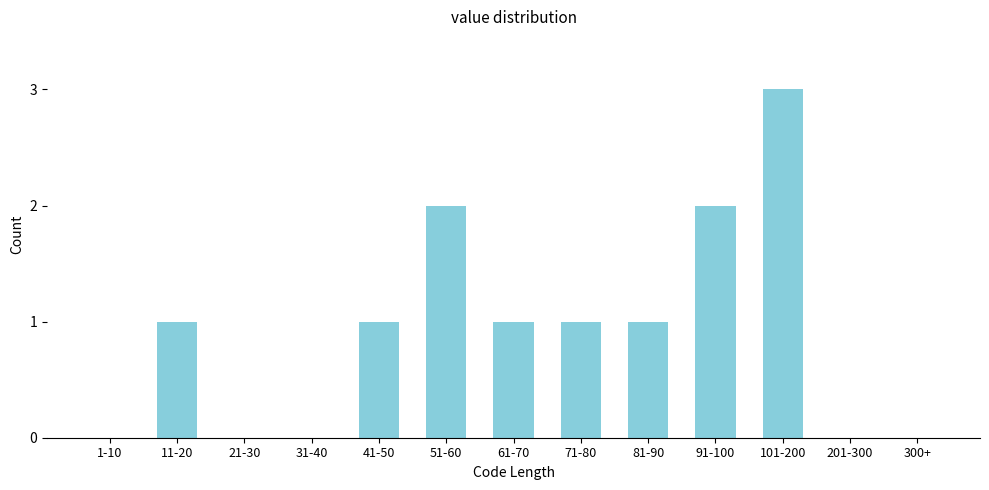

Reading left to right, extract all data points from this chart.

1-10=0	11-20=1	21-30=0	31-40=0	41-50=1	51-60=2	61-70=1	71-80=1	81-90=1	91-100=2	101-200=3	201-300=0	300+=0